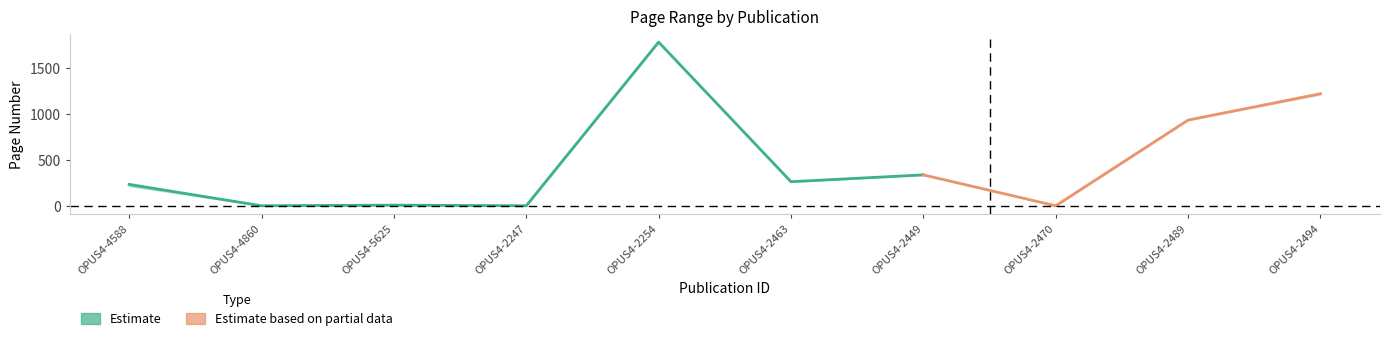

True or false: Erste Seite and Letzte Seite intersect in this chart.

False